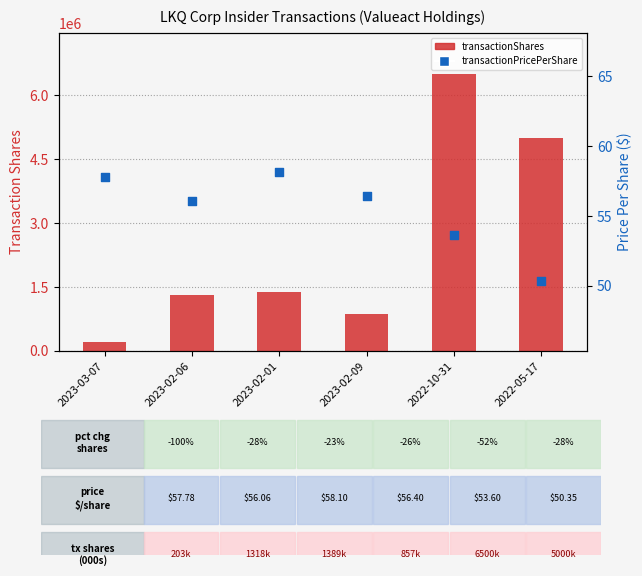

What are all the series names shown in the legend?

transactionShares, transactionPricePerShare